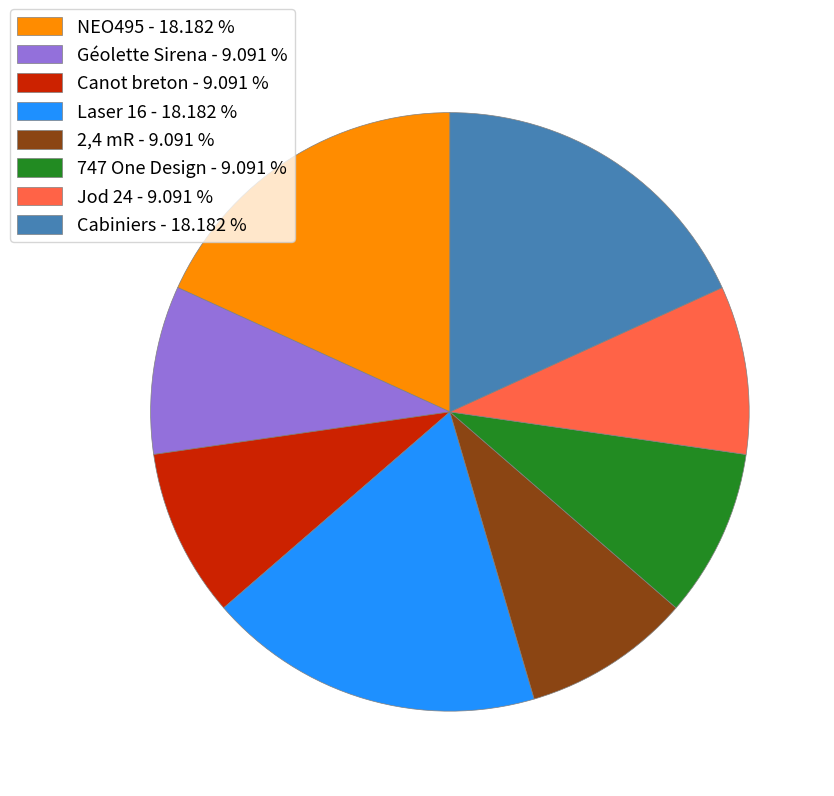

Is 2,4 mR - 9.091 % the majority of the pie?

No